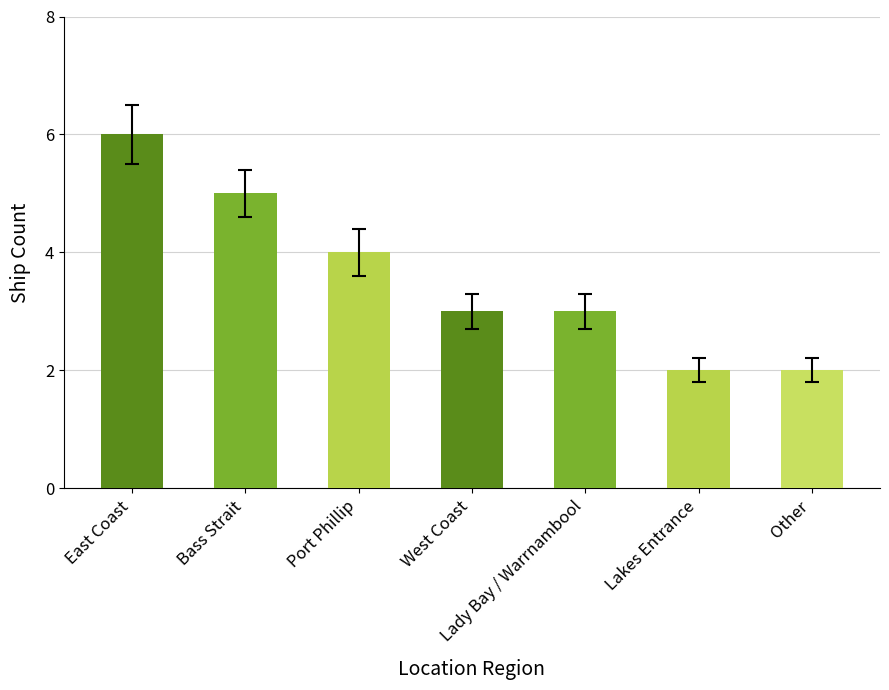

Is it true that the value at West Coast is 2?

False